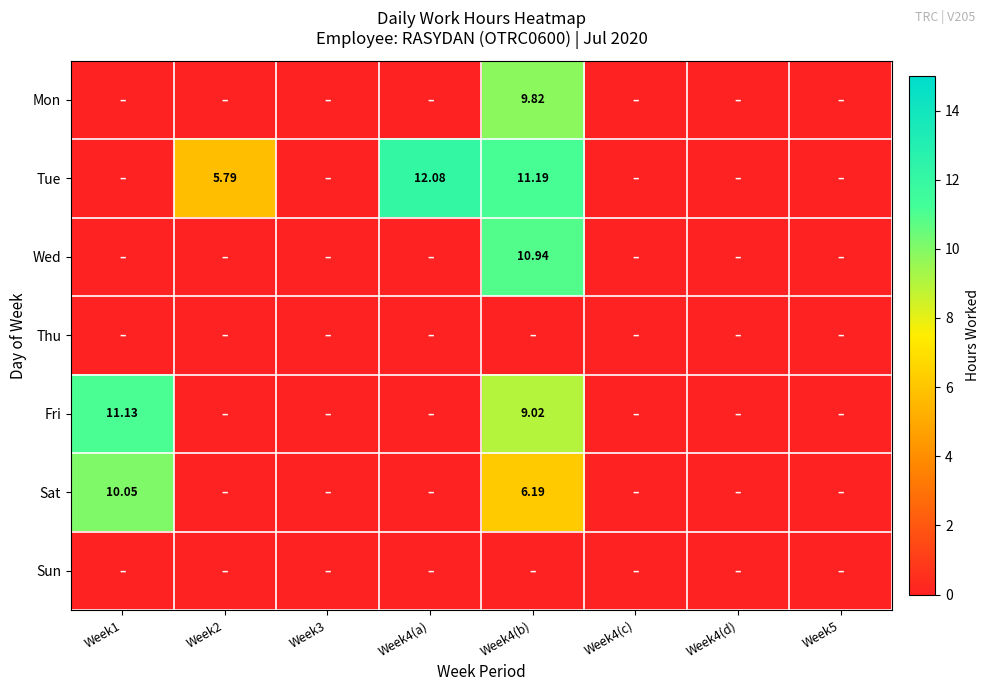

What is the average value of the Fri series?

2.5